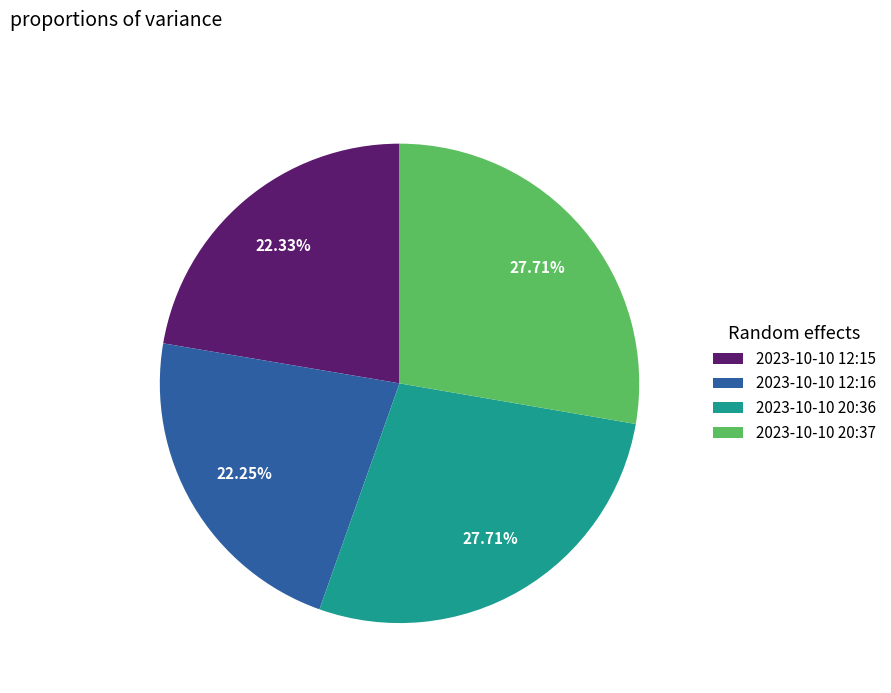

Does any single category account for the majority?

No